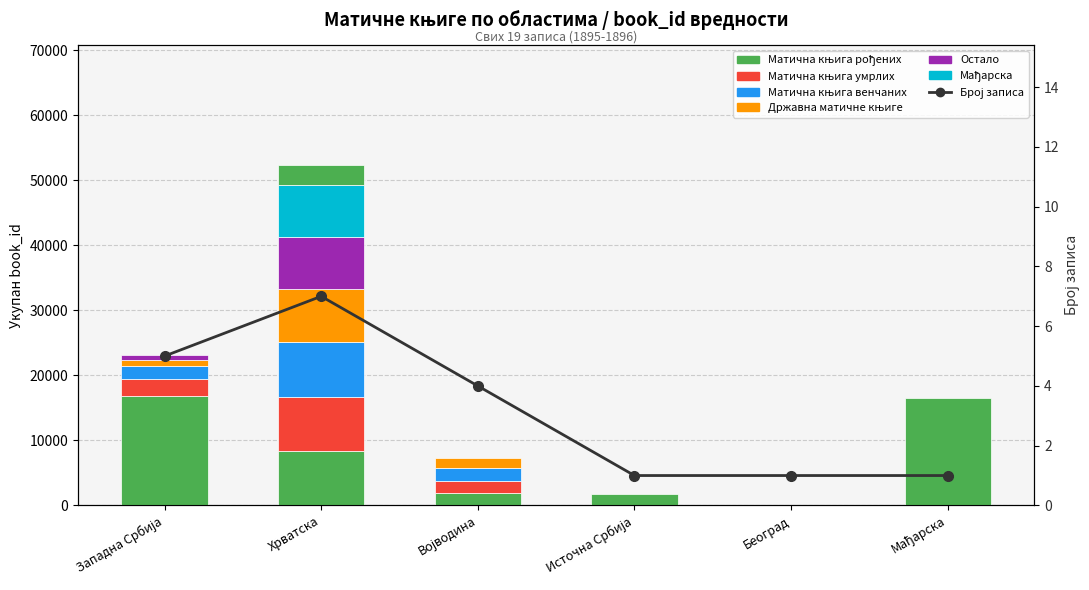

What position from the right is Хрватска?

5